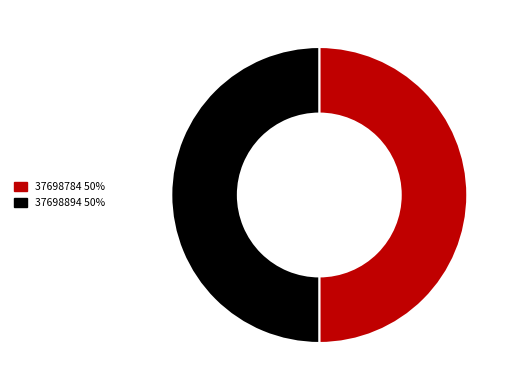

What is the ratio of the value at 37698894 50% to the value at 37698784 50%?

1.0